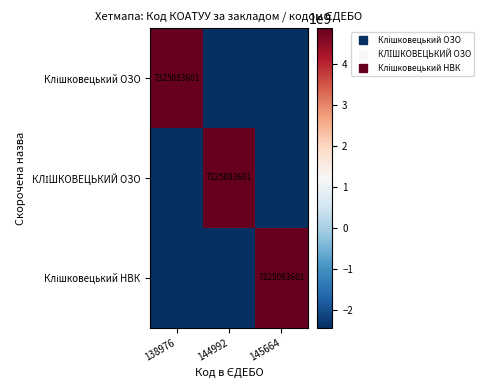

Which series changed the most between 144992 and 145664?

КЛІШКОВЕЦЬКИЙ ОЗО